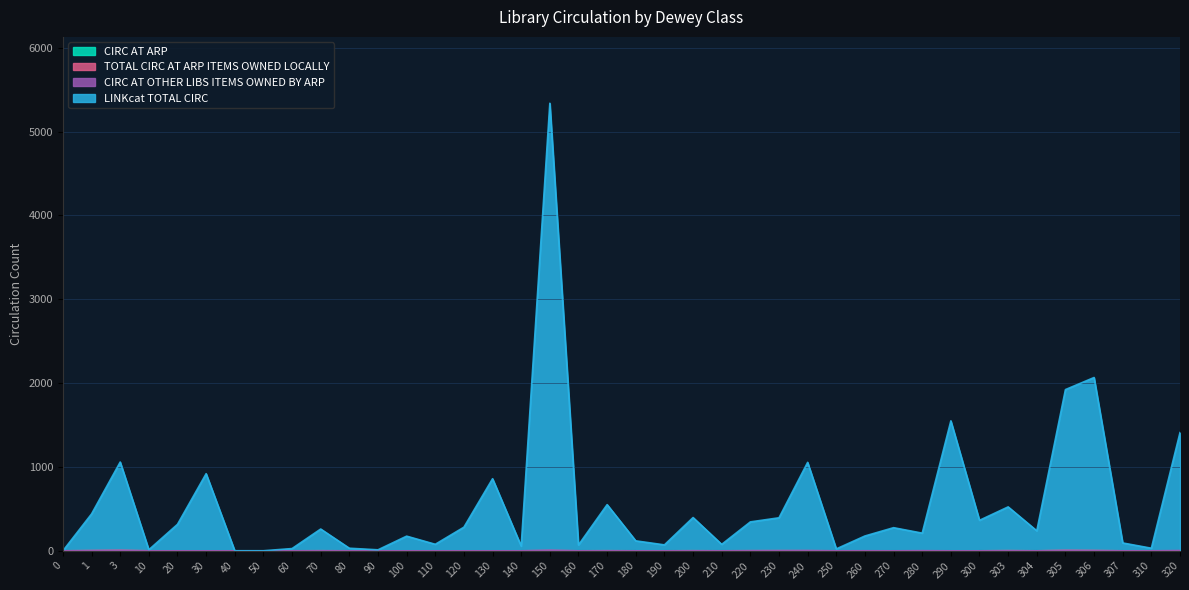

True or false: CIRC AT ARP has more than 0 interior local peaks.

True